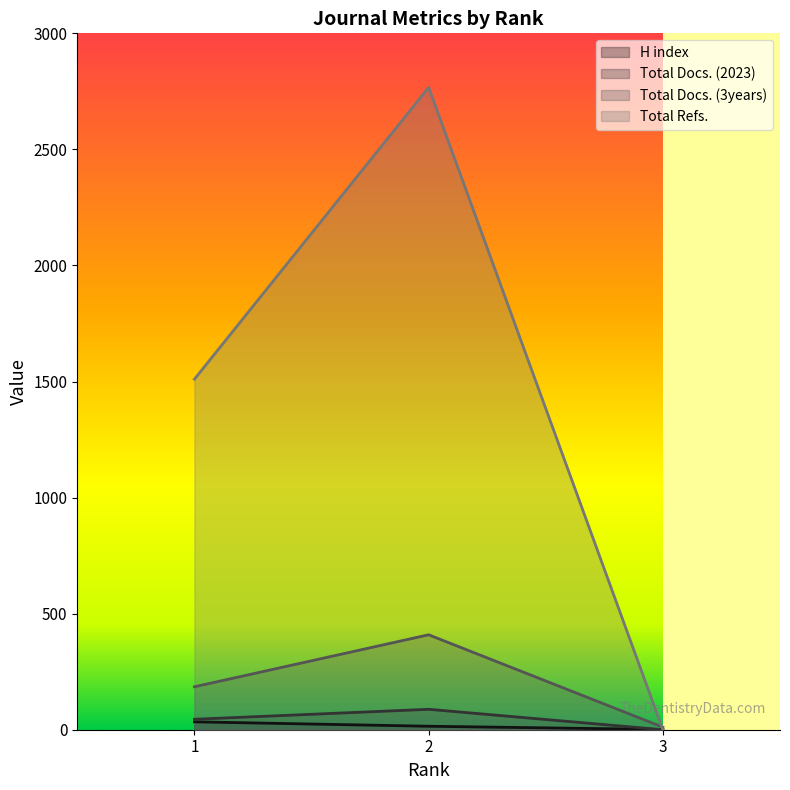

What are all the series names shown in the legend?

H index, Total Docs. (2023), Total Docs. (3years), Total Refs.